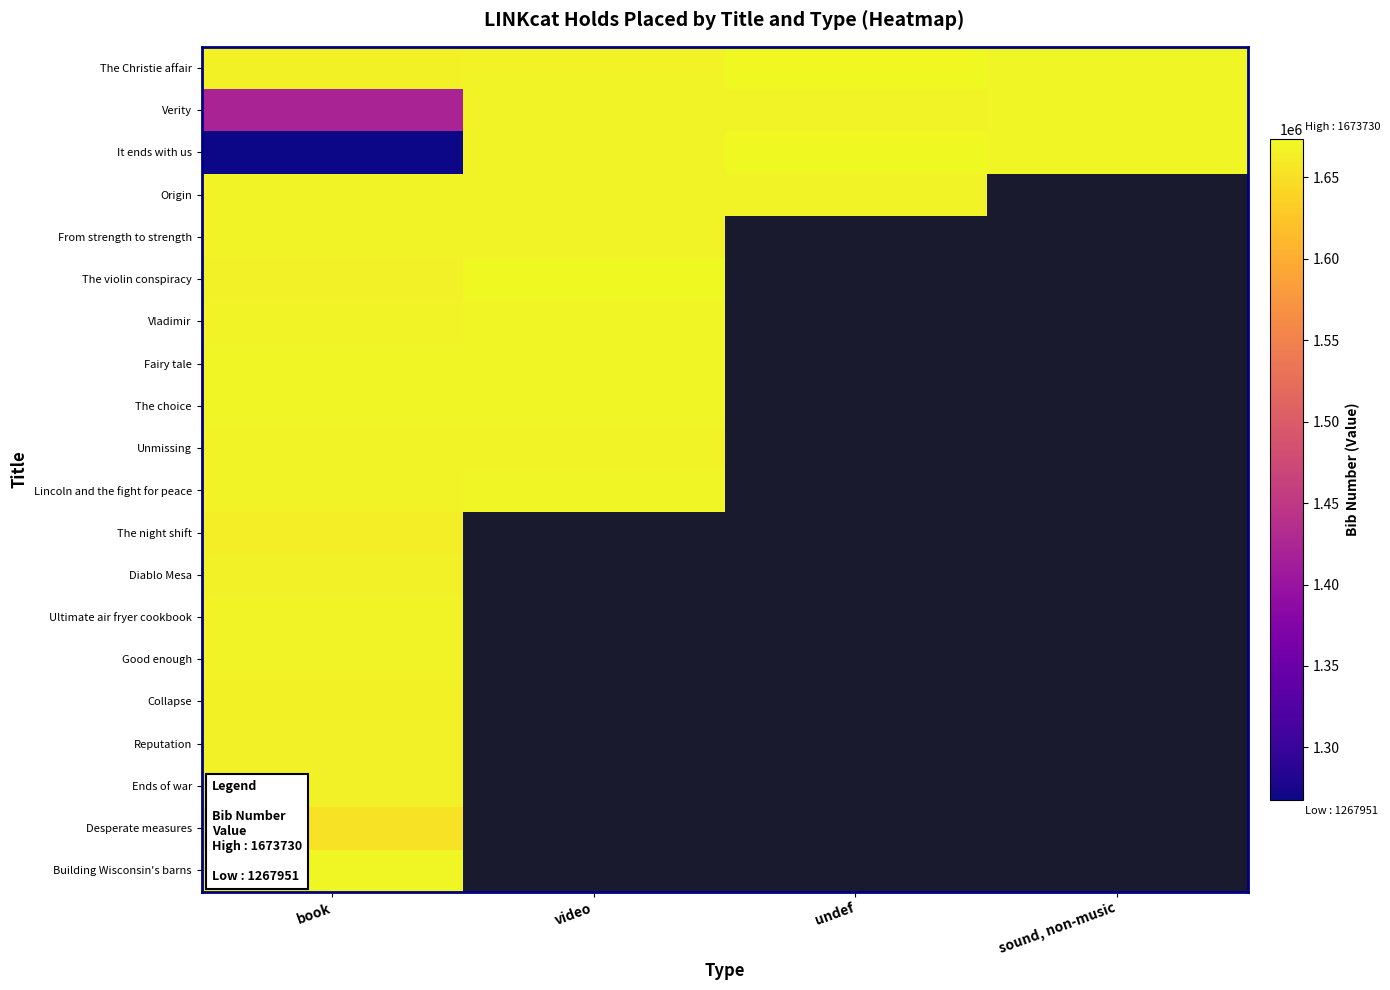

Reading left to right, list all the values displayed in this chart.

The Christie affair: book=1666016	video=1667904	undef=1673244	sound, non-music=1669649
Verity: book=1420301	video=1667907	undef=1668294	sound, non-music=1669656
It ends with us: book=1267951	video=1667908	undef=1673243	sound, non-music=1669663
Origin: book=1668064	video=1668318	undef=1667906	sound, non-music=0
From strength to strength: book=1668702	video=1667901	undef=0	sound, non-music=0
The violin conspiracy: book=1665584	video=1673730	undef=0	sound, non-music=0
Vladimir: book=1668366	video=1669328	undef=0	sound, non-music=0
Fairy tale: book=1669742	video=1669322	undef=0	sound, non-music=0
The choice: book=1669778	video=1669326	undef=0	sound, non-music=0
Unmissing: book=1668838	video=1668409	undef=0	sound, non-music=0
Lincoln and the fight for peace: book=1668460	video=1669314	undef=0	sound, non-music=0
The night shift: book=1663604	video=0	undef=0	sound, non-music=0
Diablo Mesa: book=1665682	video=0	undef=0	sound, non-music=0
Ultimate air fryer cookbook: book=1668567	video=0	undef=0	sound, non-music=0
Good enough: book=1668536	video=0	undef=0	sound, non-music=0
Collapse: book=1666932	video=0	undef=0	sound, non-music=0
Reputation: book=1665578	video=0	undef=0	sound, non-music=0
Ends of war: book=1665635	video=0	undef=0	sound, non-music=0
Desperate measures: book=1652013	video=0	undef=0	sound, non-music=0
Building Wisconsin's barns: book=1671136	video=0	undef=0	sound, non-music=0